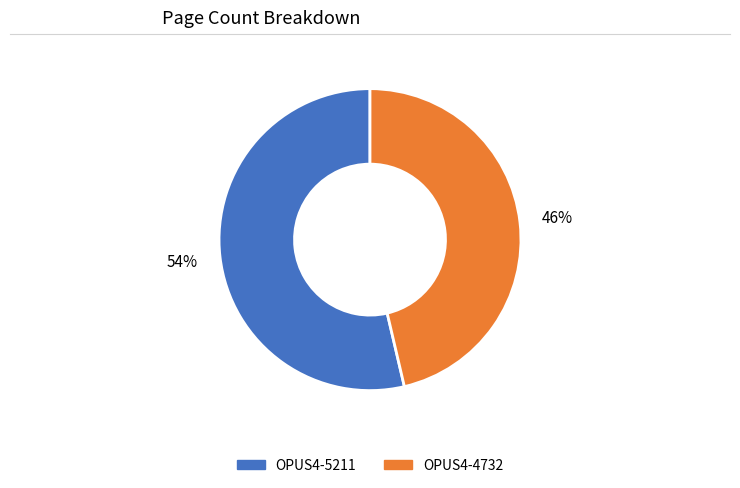

Between OPUS4-5211 and OPUS4-4732, which is larger?

OPUS4-5211